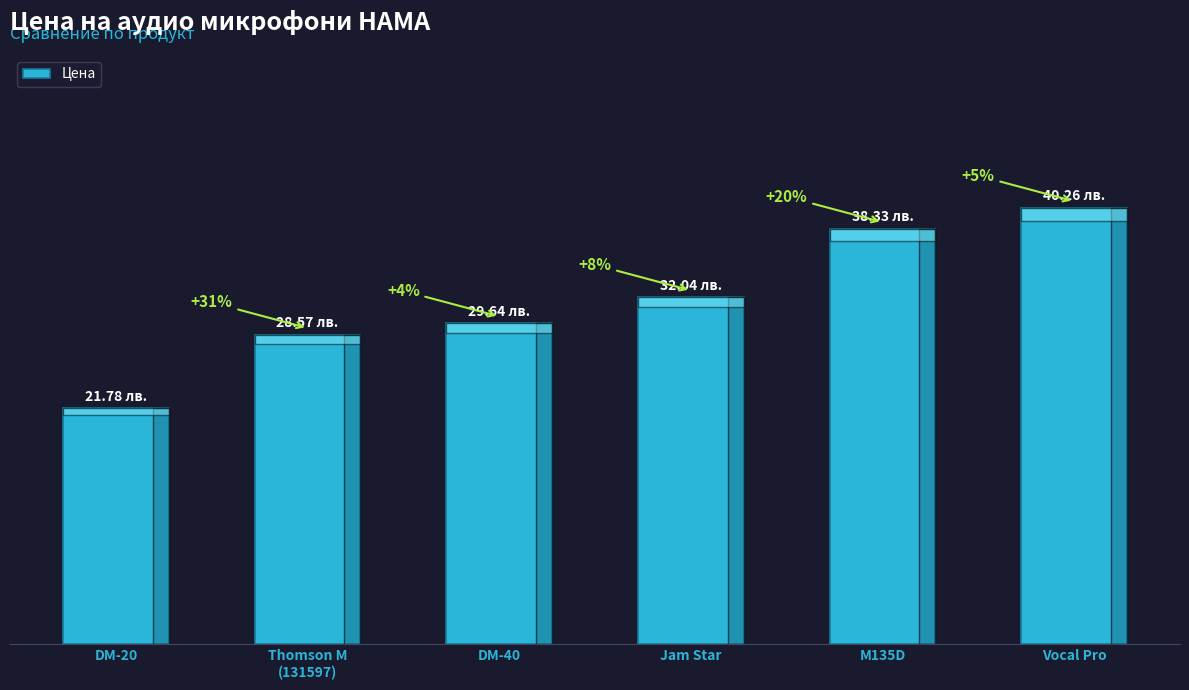

Is it true that the value at Jam Star is 52.5?

False